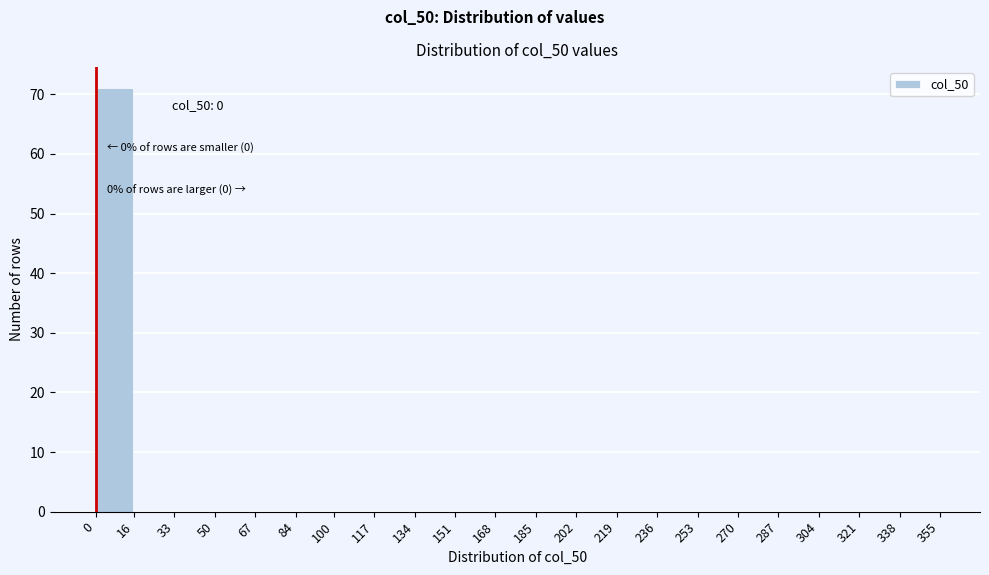

Over which range of the x-axis is the bar tallest?

0 to 16